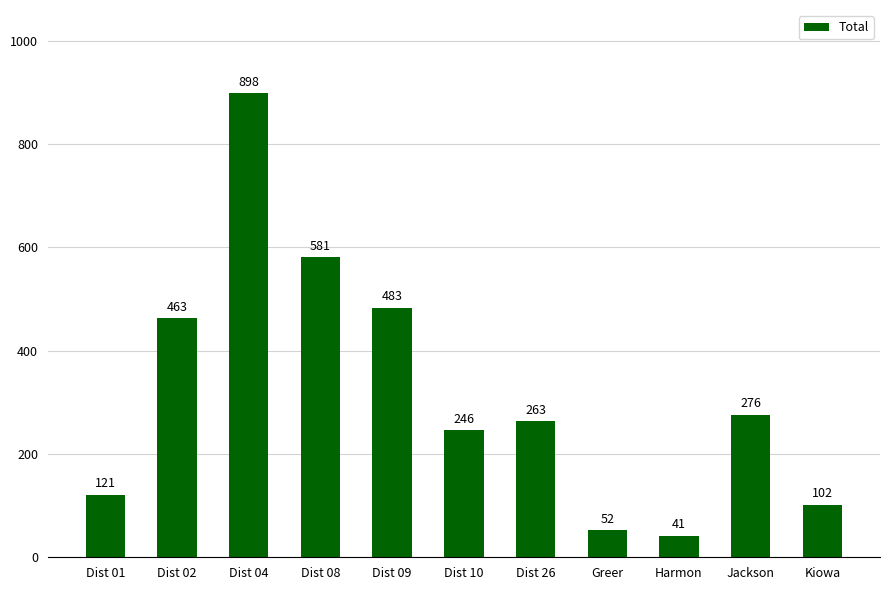

What is the average value?

321